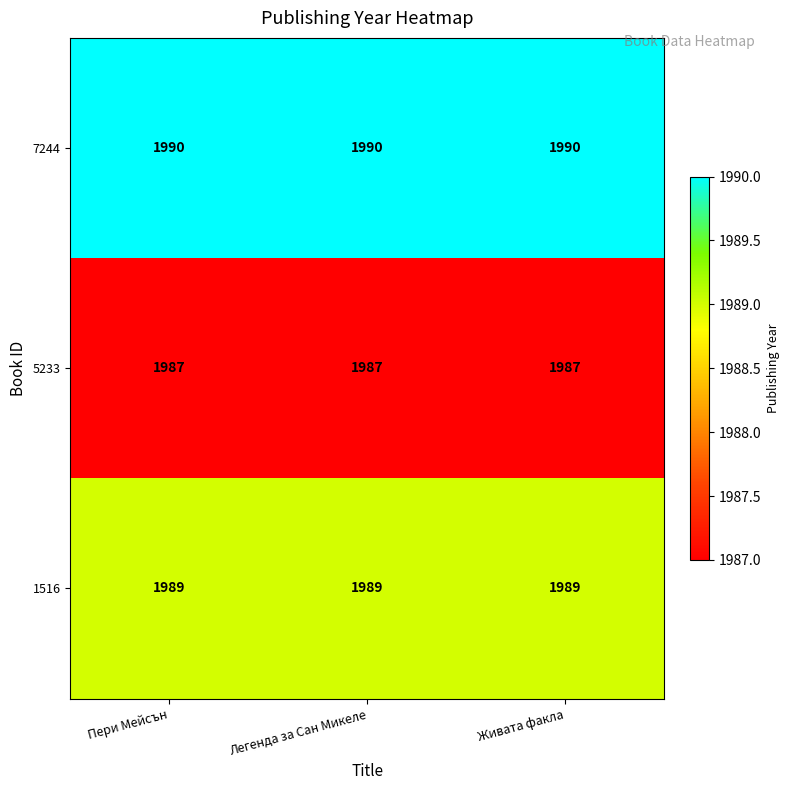

At how many categories does at least one series exceed 1989?

3